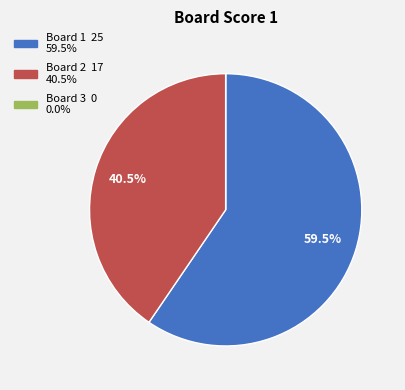

Does any single category account for the majority?

Yes